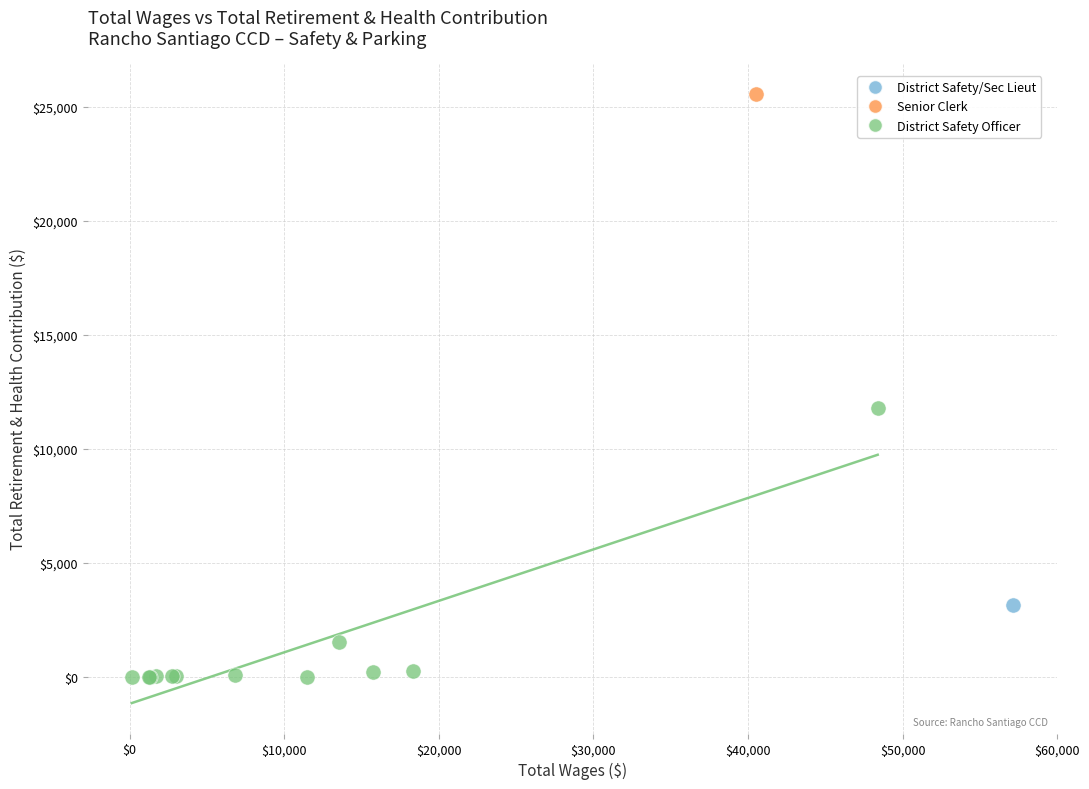

What are all the series names shown in the legend?

District Safety/Sec Lieut, Senior Clerk, District Safety Officer